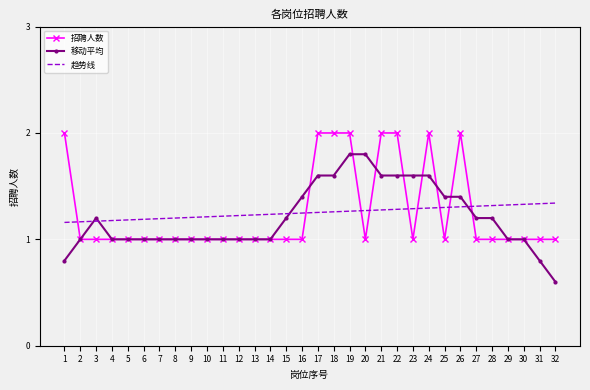

Count the 移动平均 values in the range 1 to 2.

29